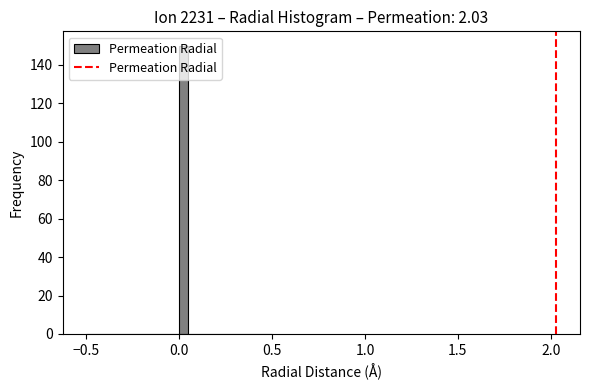

Around what value on the x-axis is the tallest bar? Give the approximate position of its centre, as read against the axis.

0.05